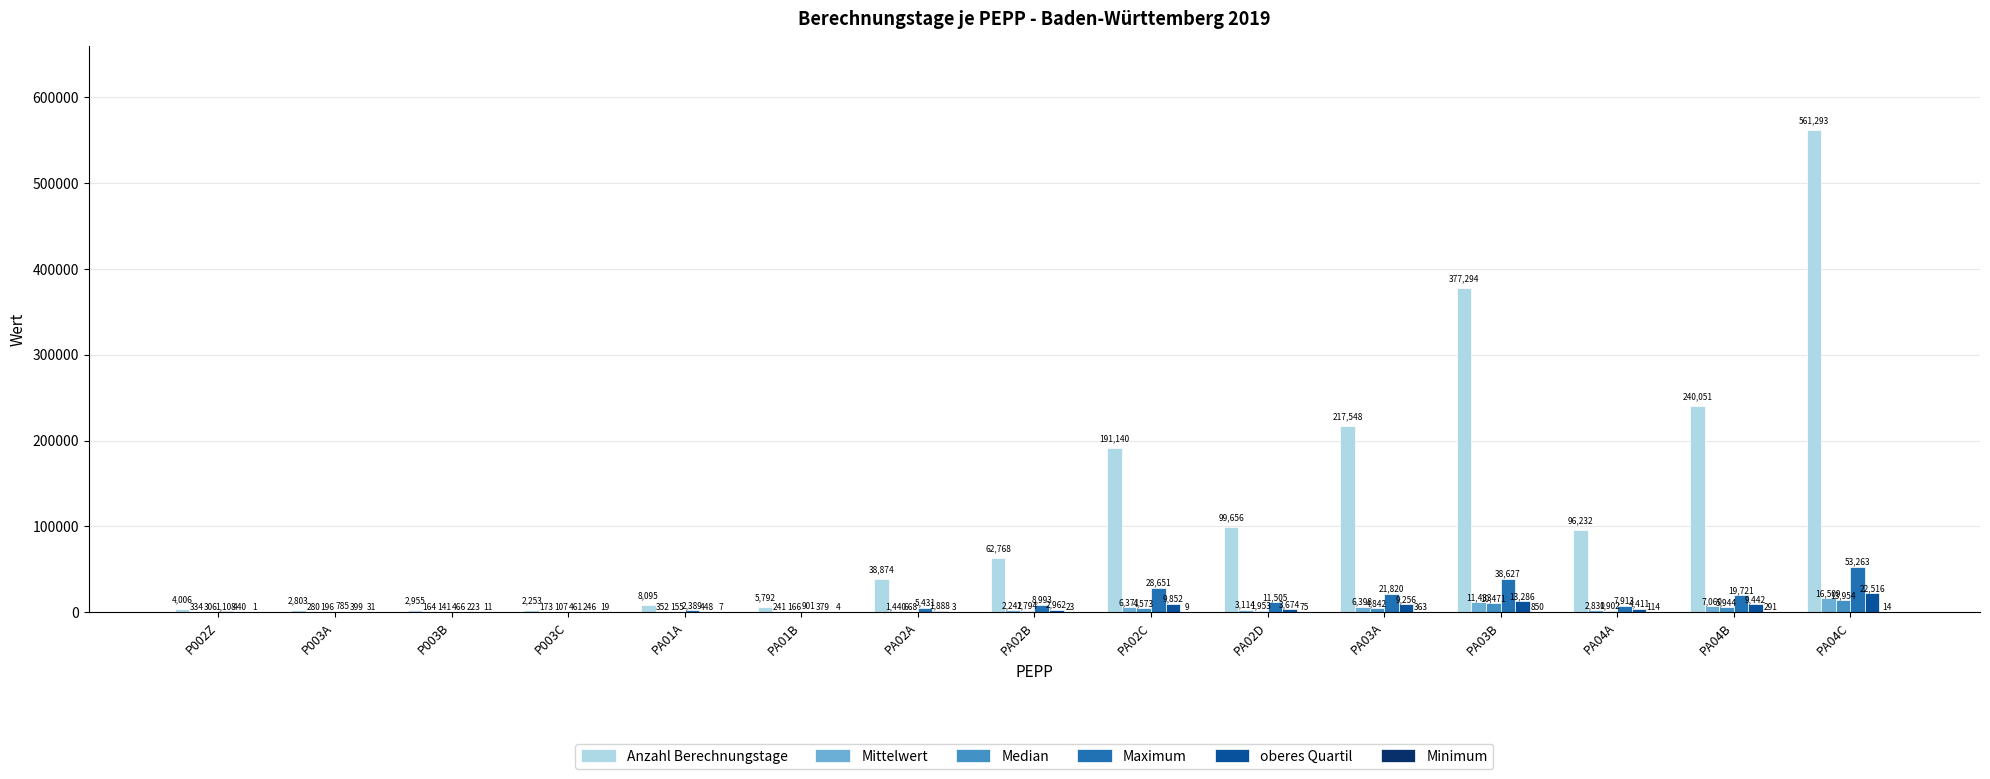

At which label is oberes Quartil closest to 11369?

PA02C